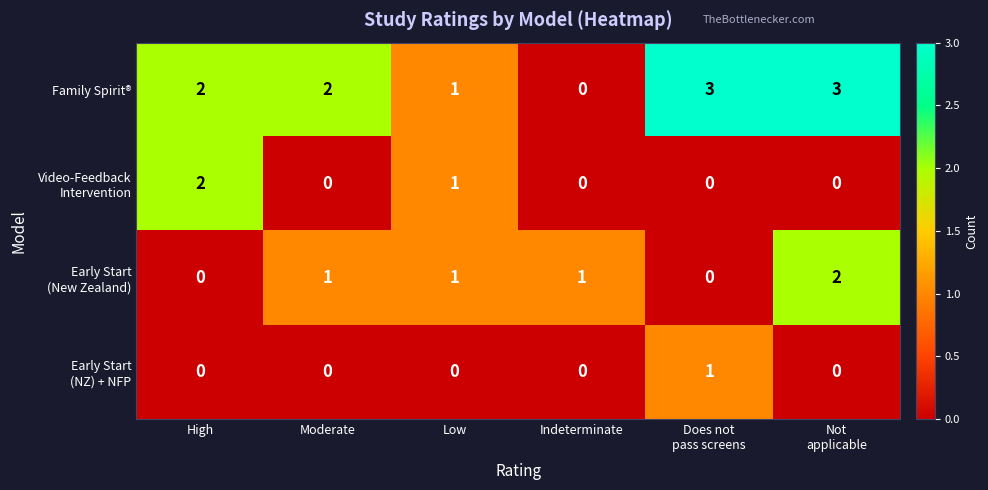

What is the maximum value for Family Spirit®?

3